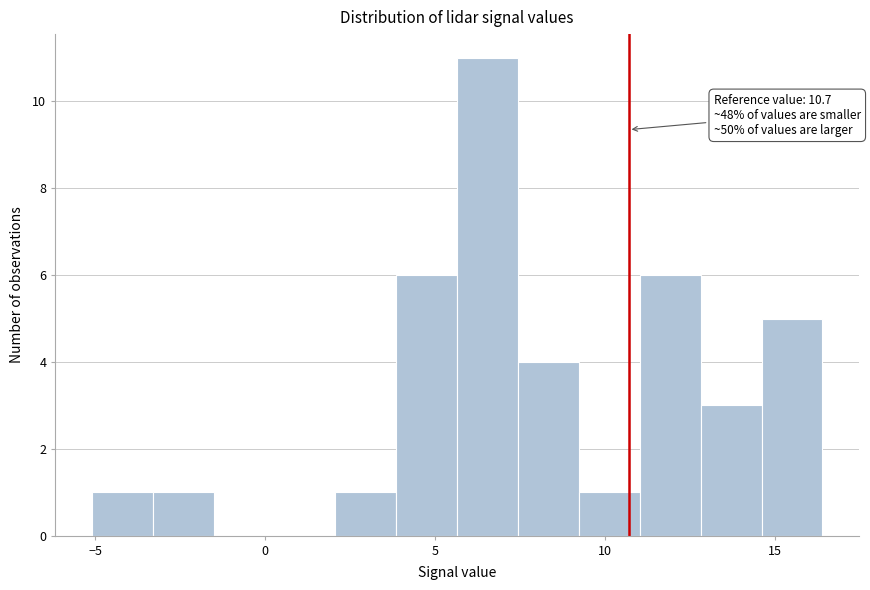

Around what value on the x-axis is the tallest bar? Give the approximate position of its centre, as read against the axis.

6.5